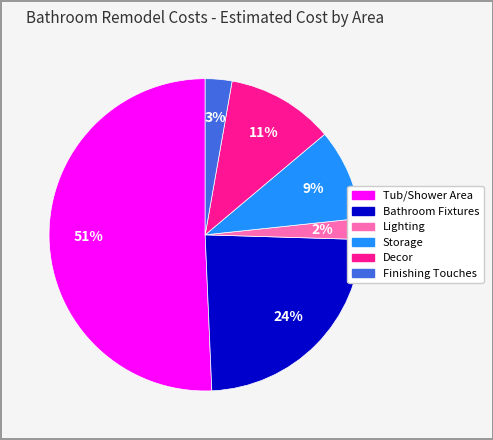

To the nearest percent, what is the difference between the largest and smallest slice percentages?

49%